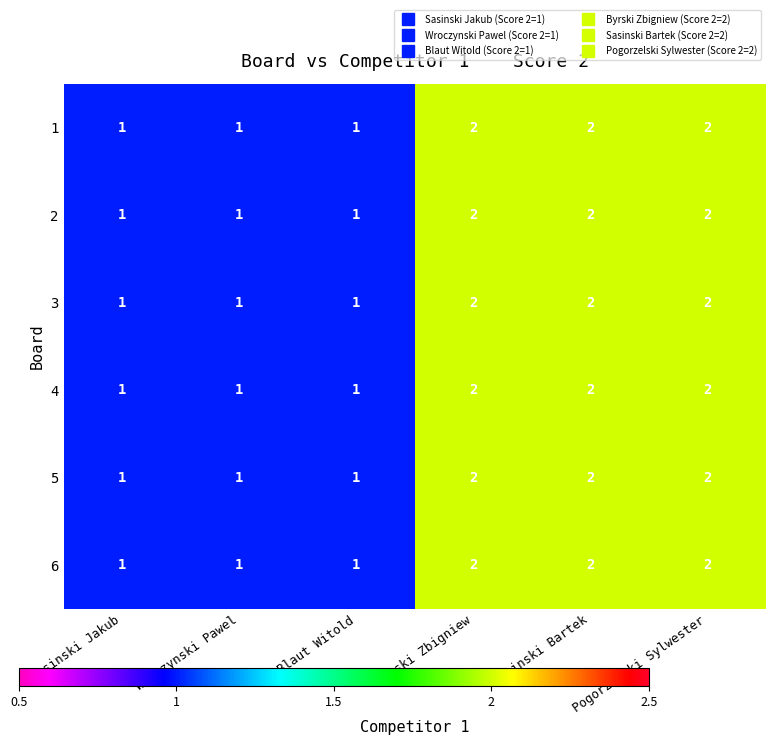

What is the sum of the 5 values at Pogorzelski Sylwester and Blaut Witold?

3